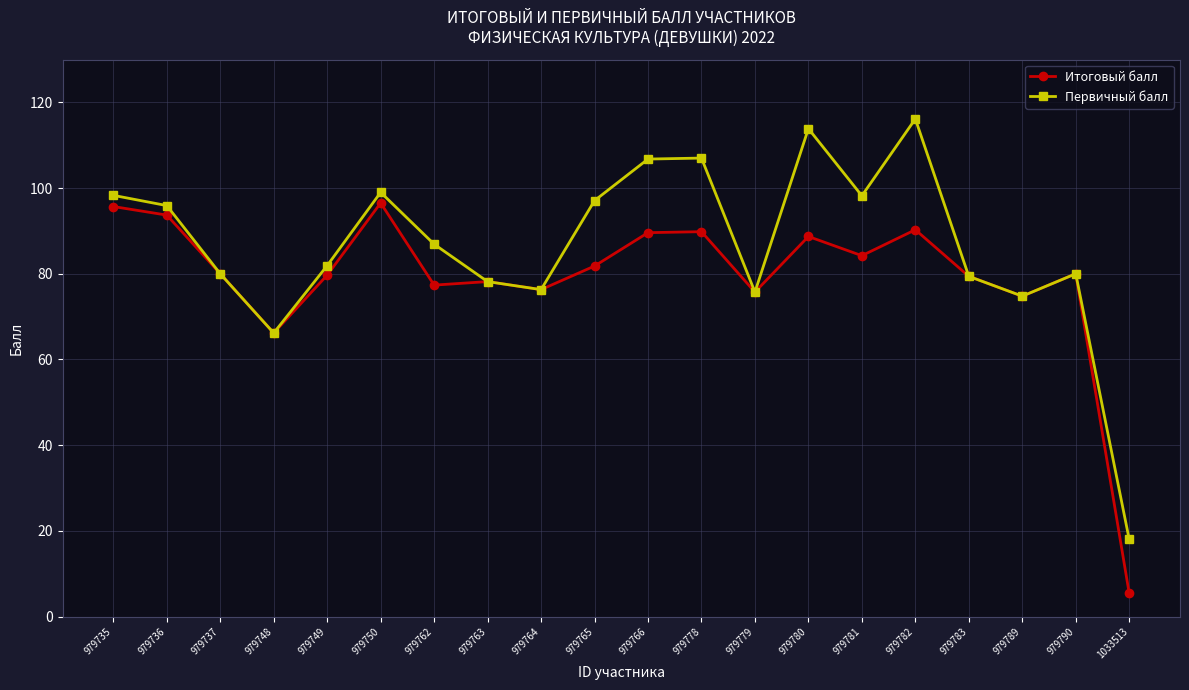

What is the sum of the Первичный балл values at 979782 and 979779?

191.9